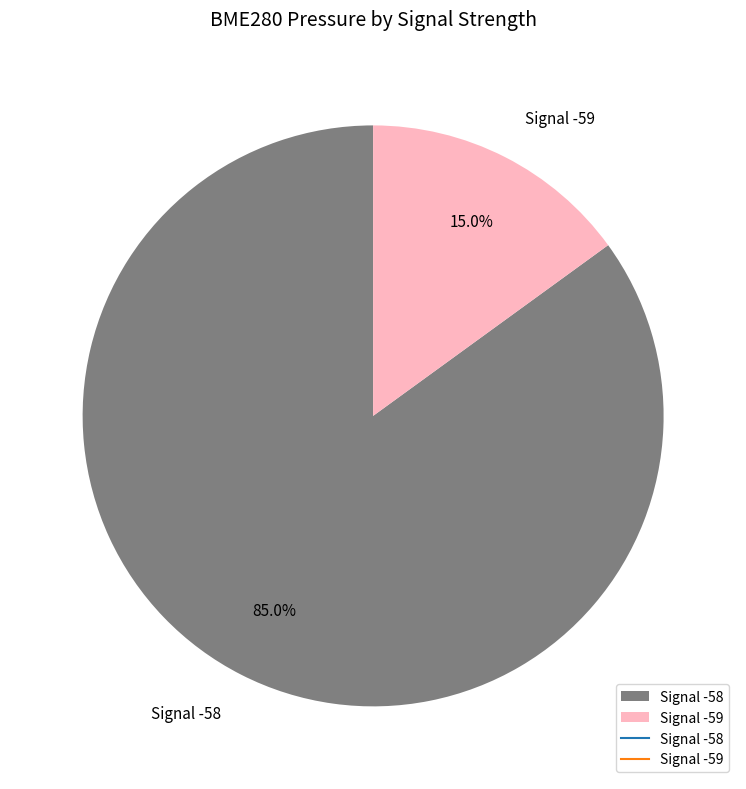

Rank the categories by value from lowest to highest.

Signal -59, Signal -58